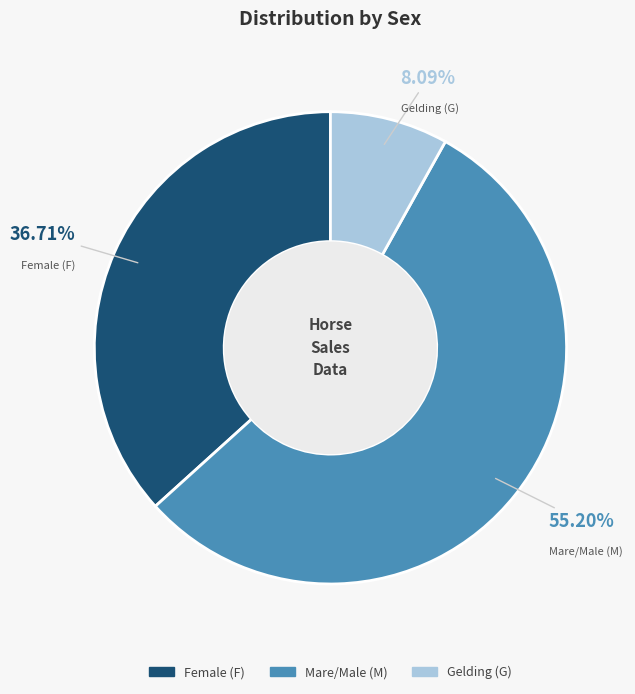

Which slice is the largest?

Mare/Male (M)